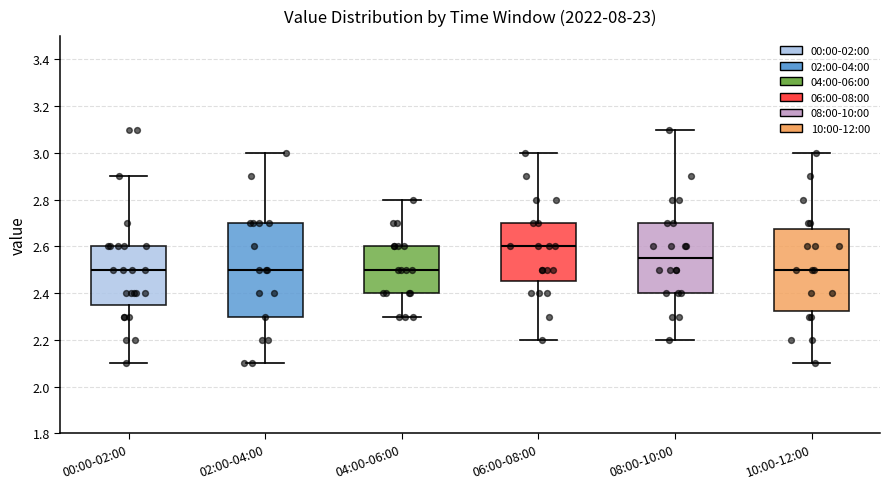

Reading left to right, read every box against the y-axis: the position of its median line, the range the box covers, and the ends of its whiskers. The values are not printed on the chart, so give them approximately, as read against the axis.

00:00-02:00: median 2.50, box 2.36 to 2.60, whiskers 2.10 to 2.90
02:00-04:00: median 2.50, box 2.30 to 2.70, whiskers 2.10 to 3.00
04:00-06:00: median 2.50, box 2.40 to 2.60, whiskers 2.30 to 2.80
06:00-08:00: median 2.60, box 2.46 to 2.70, whiskers 2.20 to 3.00
08:00-10:00: median 2.56, box 2.40 to 2.70, whiskers 2.20 to 3.10
10:00-12:00: median 2.50, box 2.32 to 2.68, whiskers 2.10 to 3.00